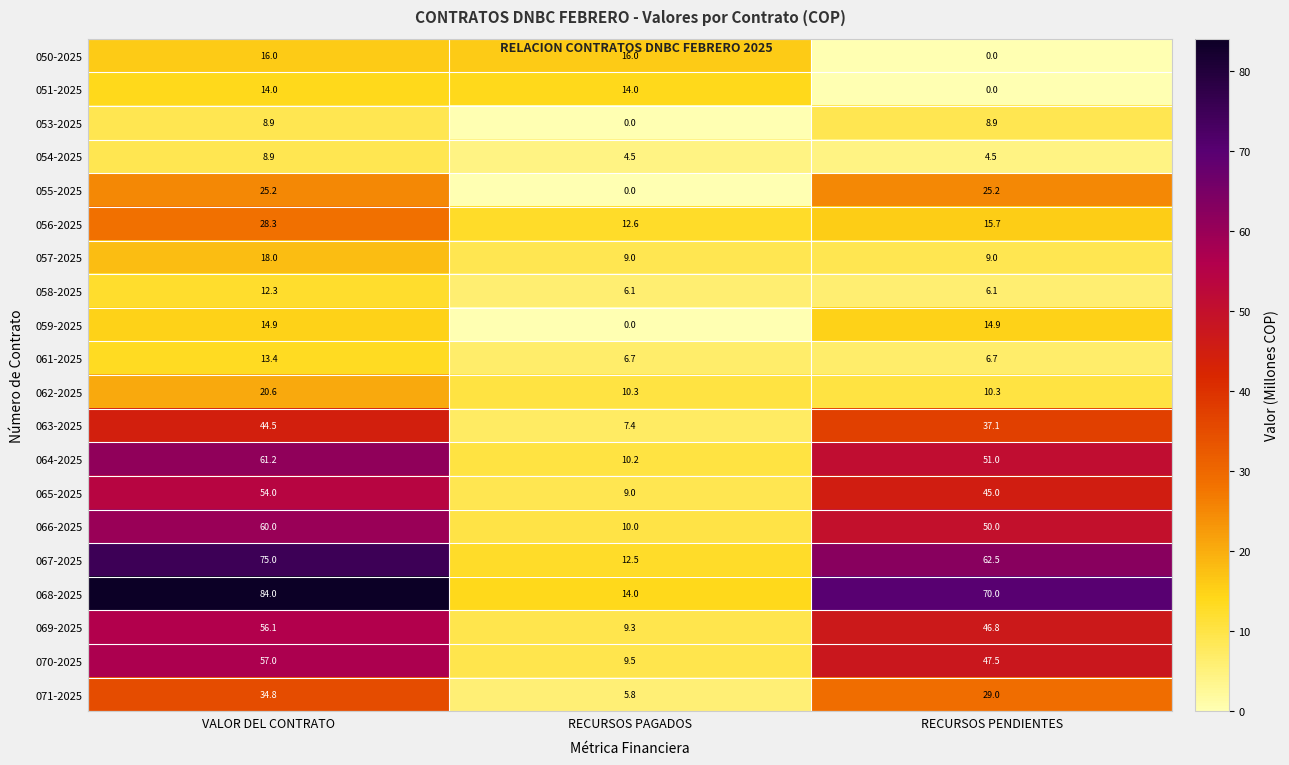

At how many categories does at least one series exceed 36?

2